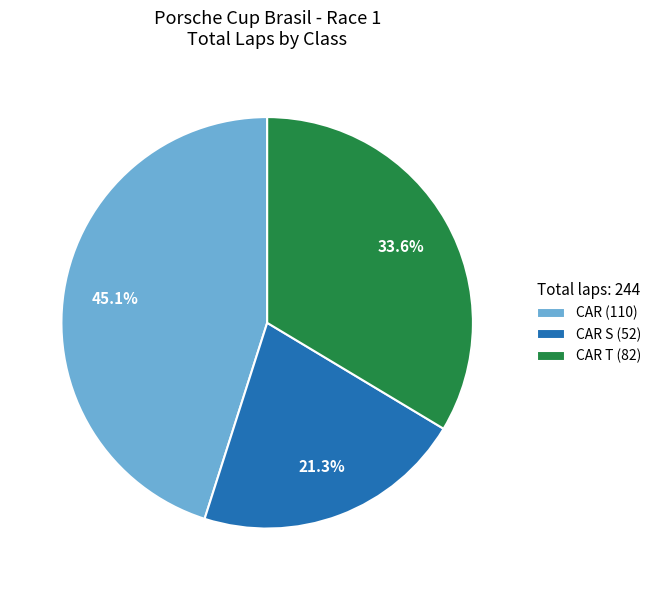

Rank the categories by value from lowest to highest.

CAR S (52), CAR T (82), CAR (110)